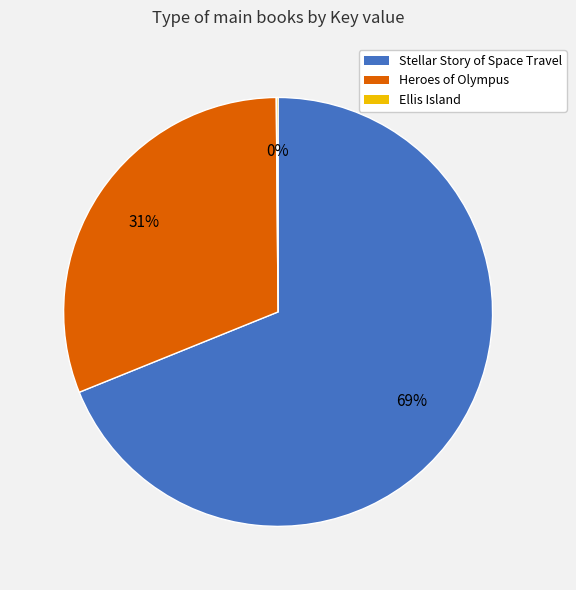

Does Stellar Story of Space Travel represent more than half of the total?

Yes